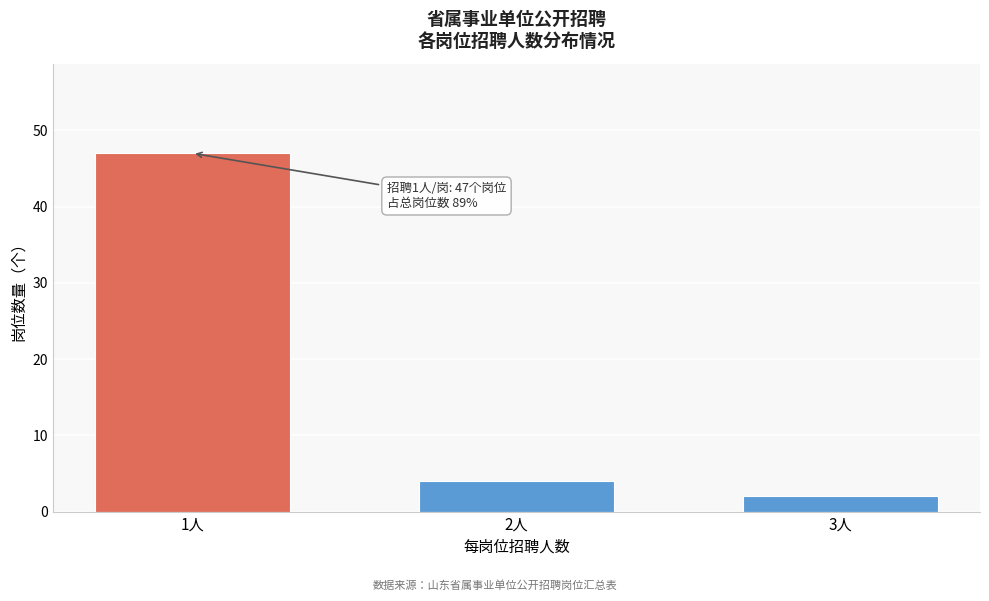

Reading right to left, what are all the values shown in this chart?

2	4	47